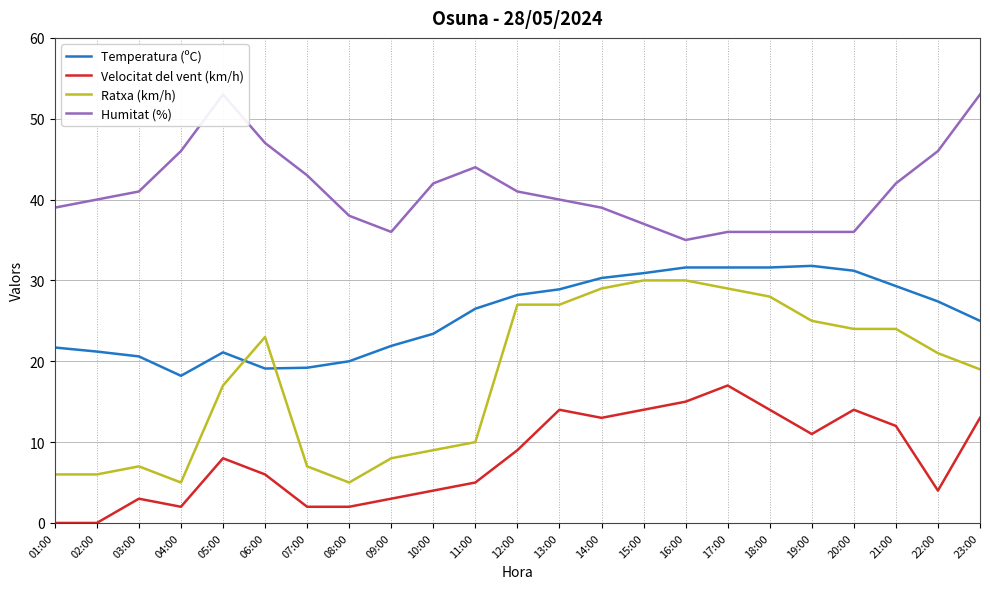

The Velocitat del vent (km/h) series shows 3.7 at 20:00. True or false?

False